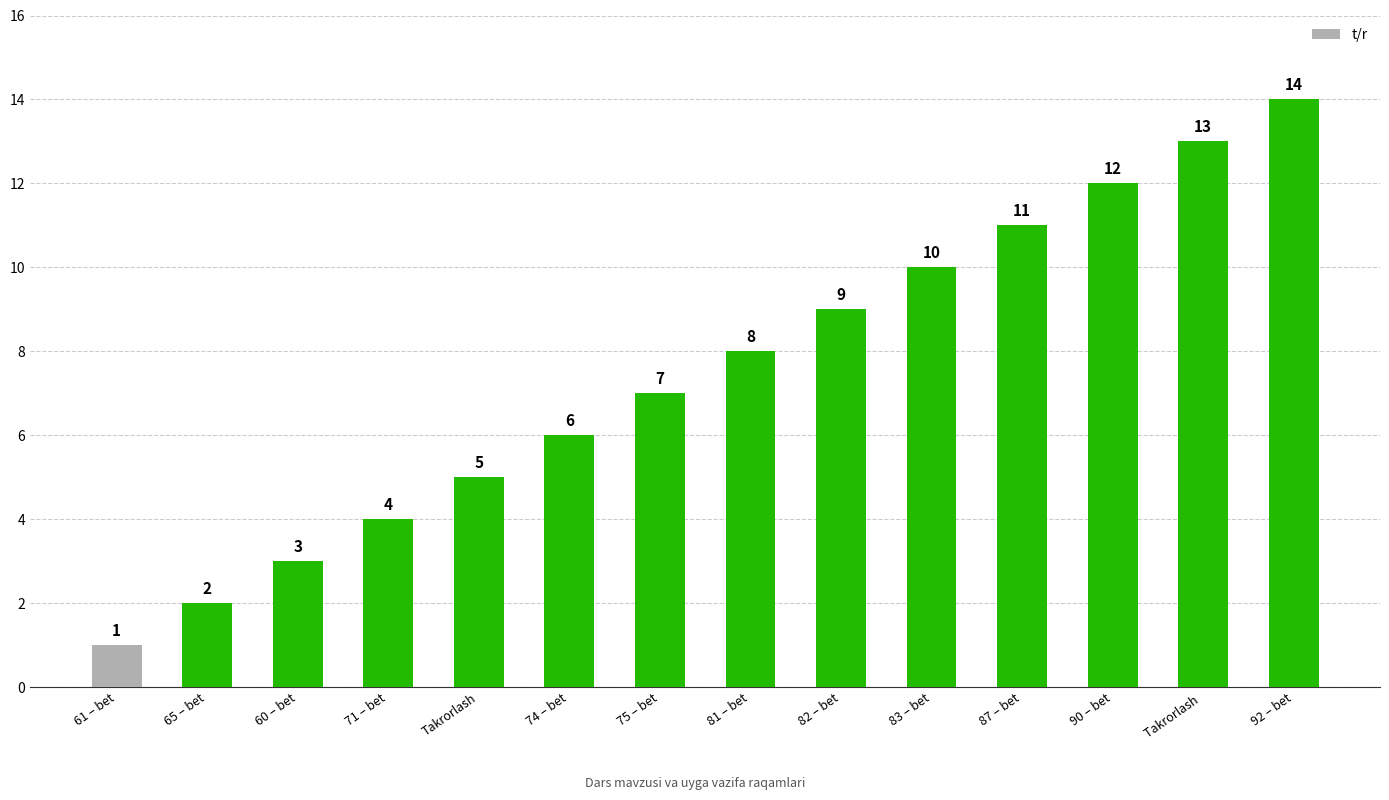

What is the label of the 9th bar from the left?

82 – bet